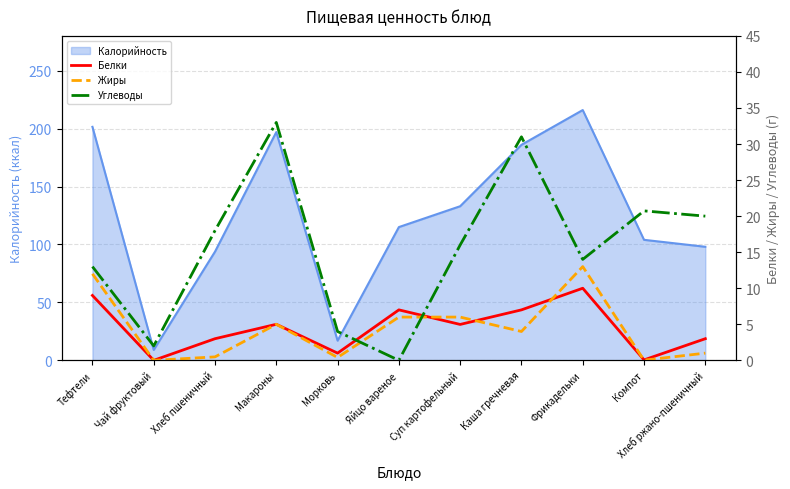

What is the approximate value of Жиры at Тефтели?

12.0